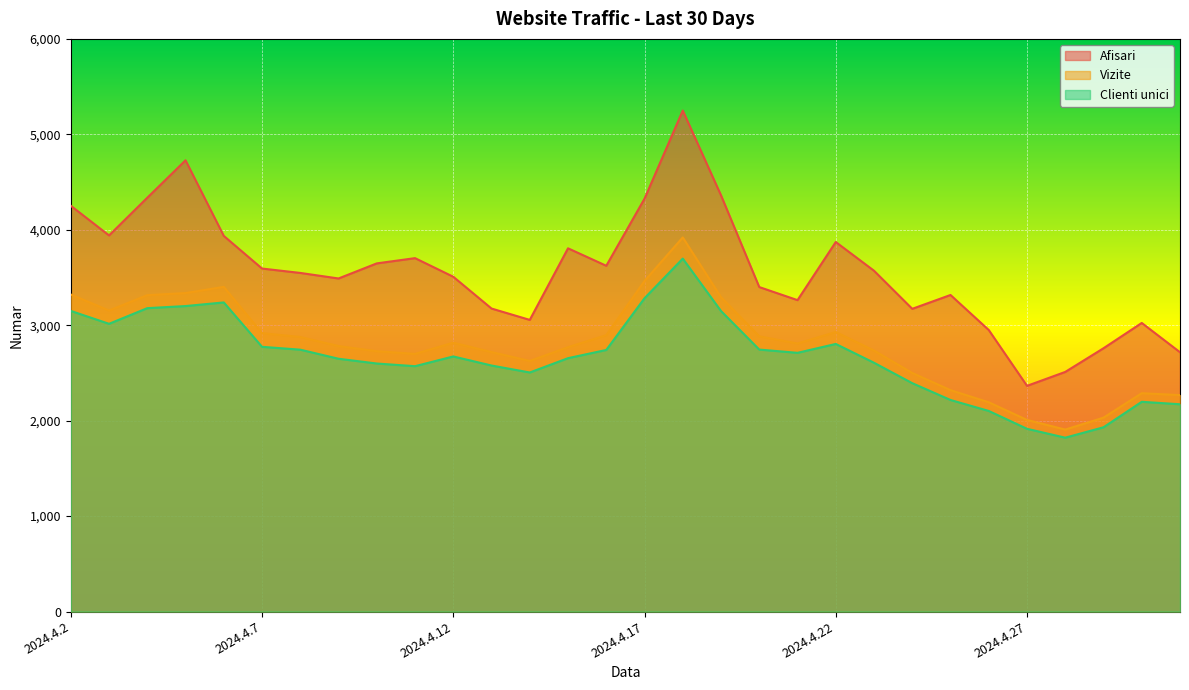

How many interior local peaks does the Afisari series have?

7